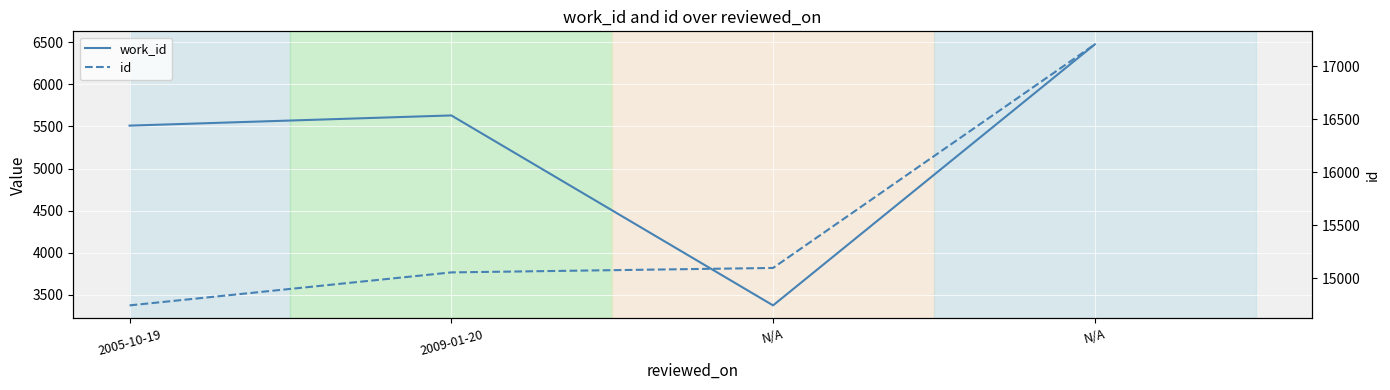

True or false: work_id and id cross at least once.

False